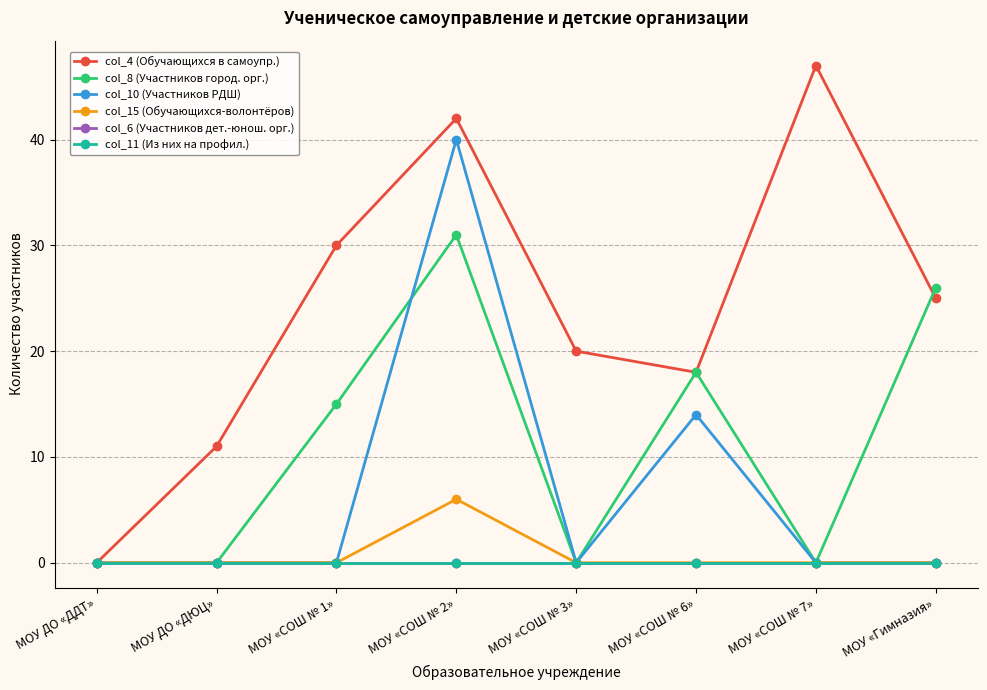

Does the chart have visible grid lines?

Yes